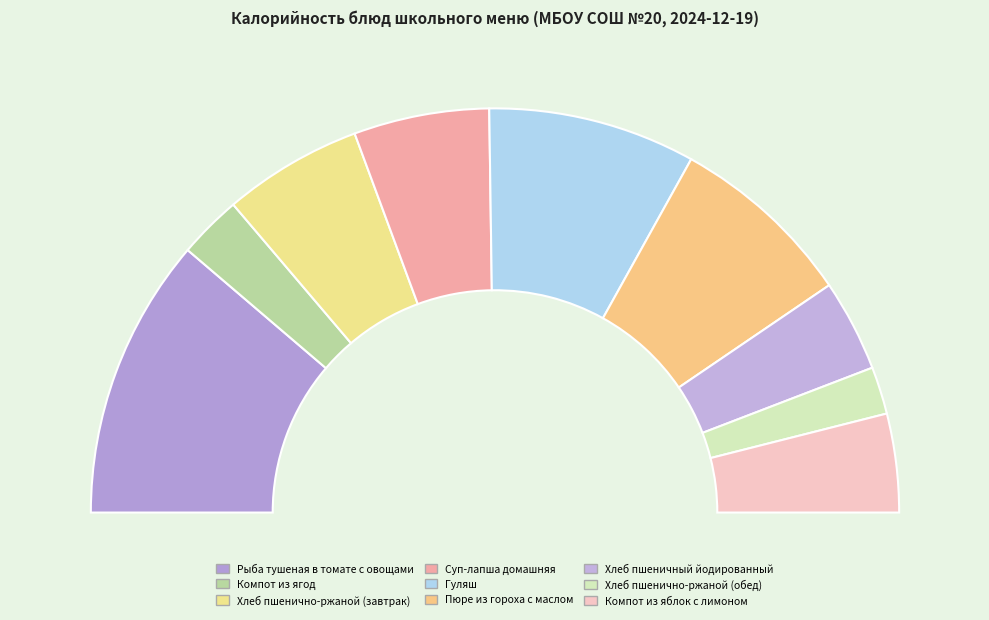

To the nearest percent, what portion does Пюре из гороха с маслом represent?

15%